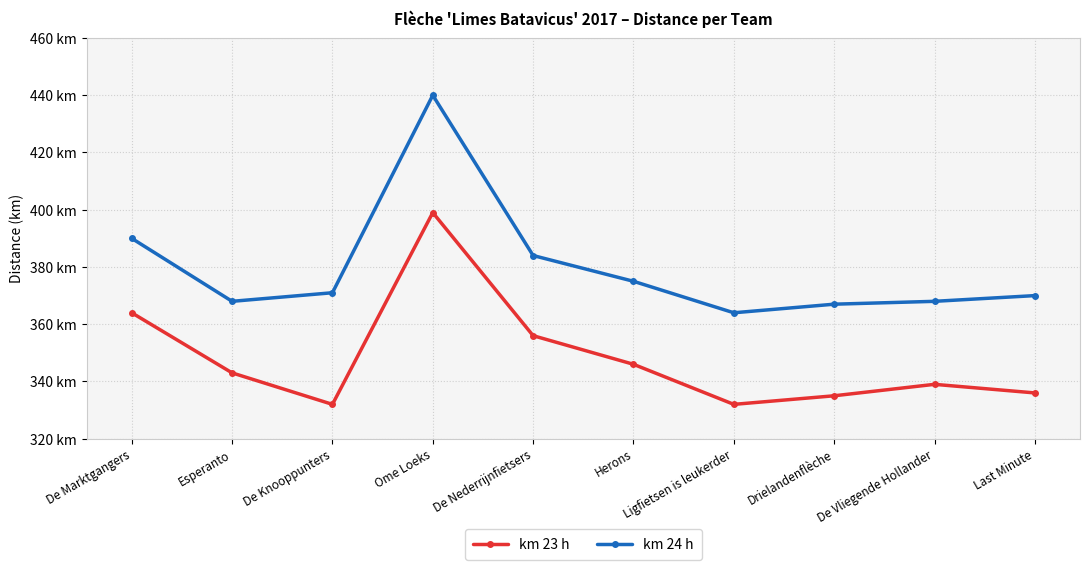

What are all the series names shown in the legend?

km 23 h, km 24 h